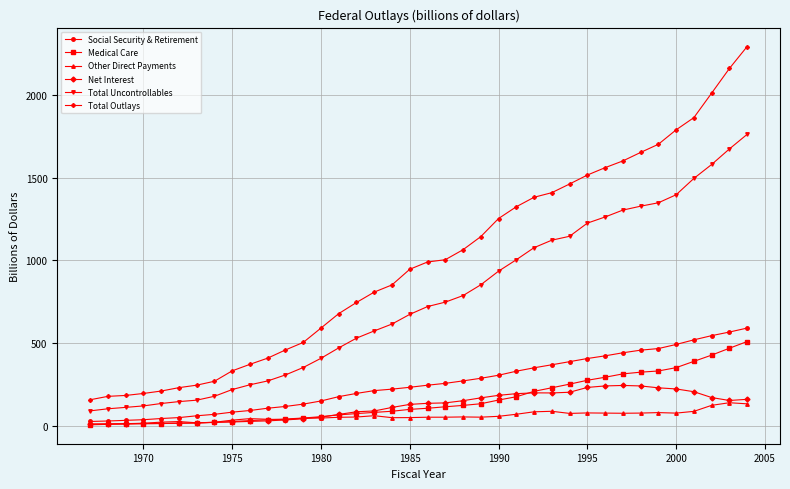

What is the value of the Total Outlays point at the 9th from the left?

332.3